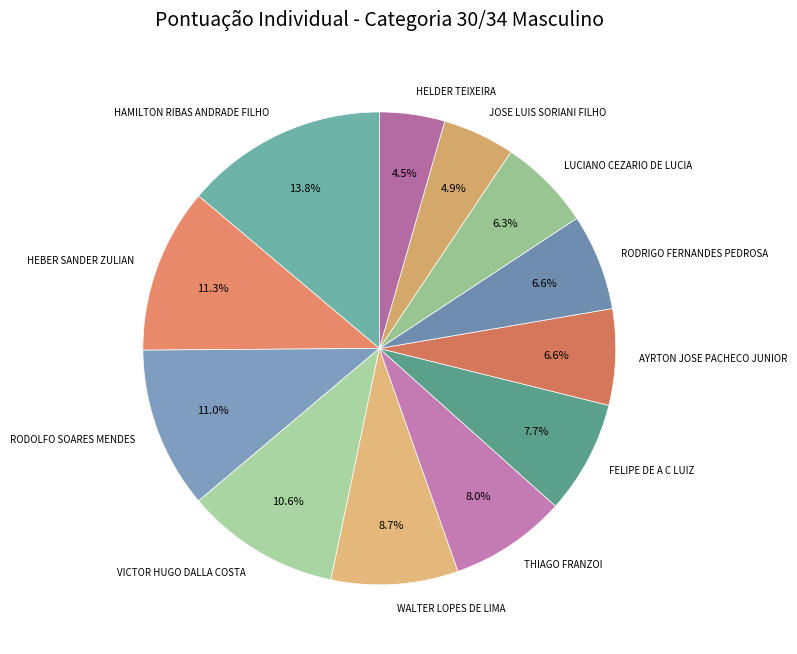

True or false: RODOLFO SOARES MENDES accounts for 11% of the total.

True